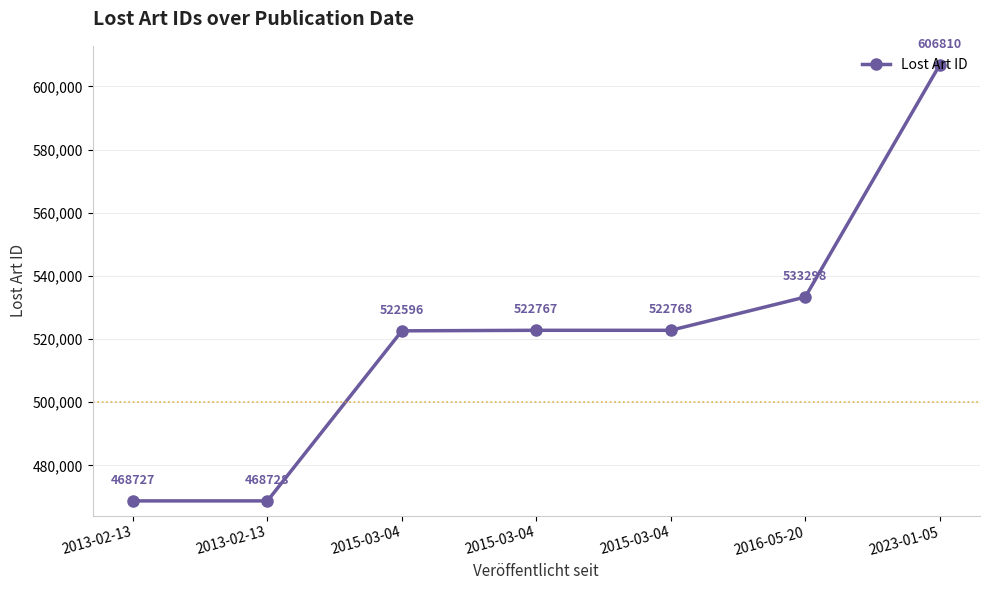

Reading left to right, list all the values displayed in this chart.

2013-02-13=468727	2013-02-13=468728	2015-03-04=522596	2015-03-04=522767	2015-03-04=522768	2016-05-20=533298	2023-01-05=606810